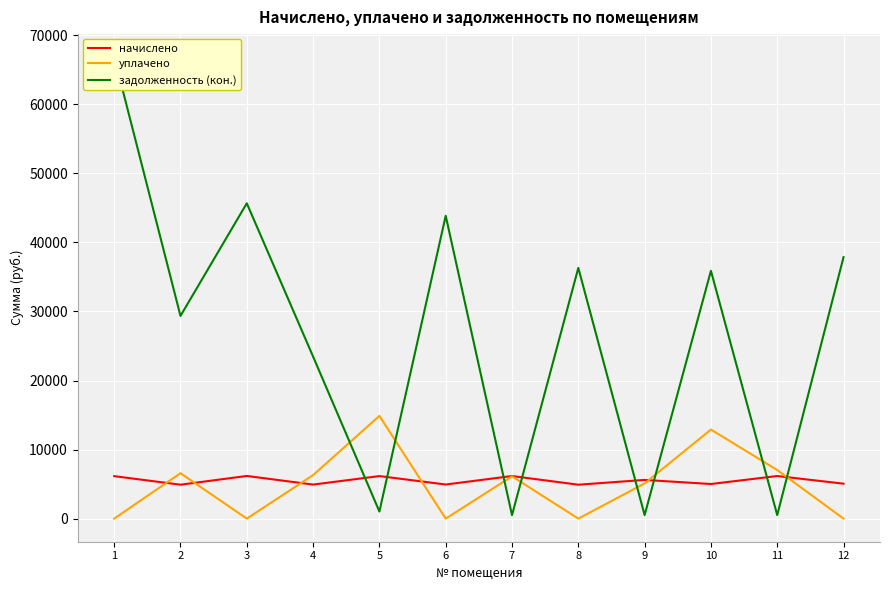

Where is начислено nearest to the value 5546?

9